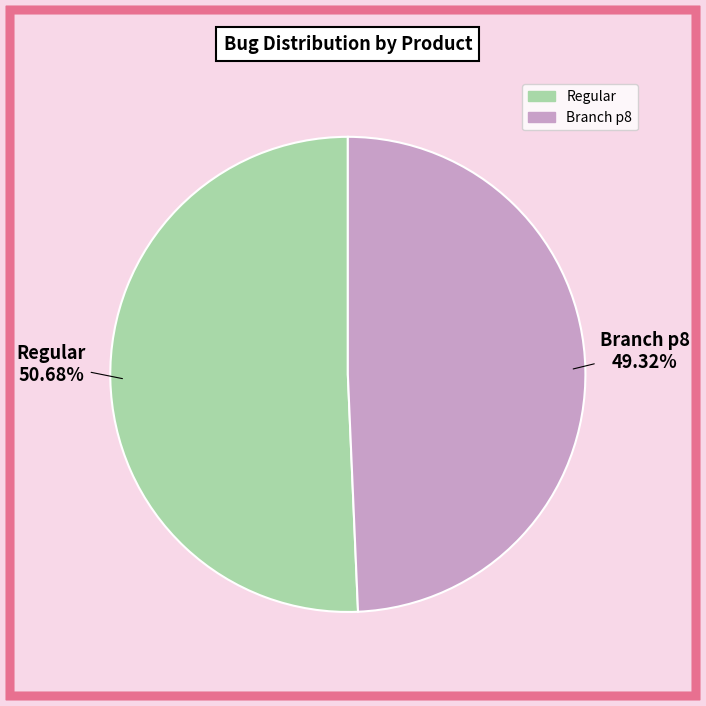

How many slices are in this pie chart?

2